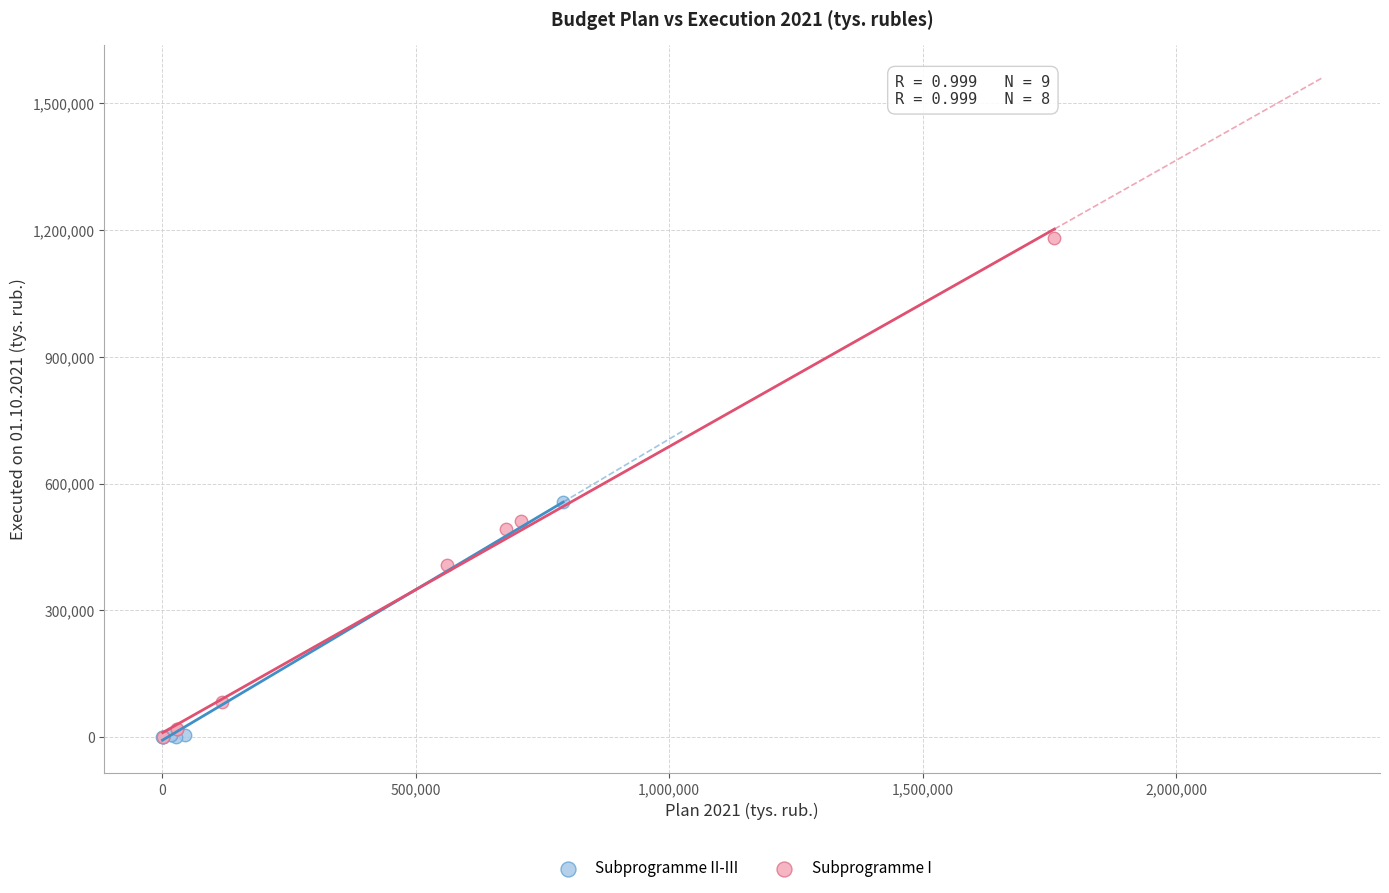

Which series reaches the maximum Y coordinate?

Subprogramme I